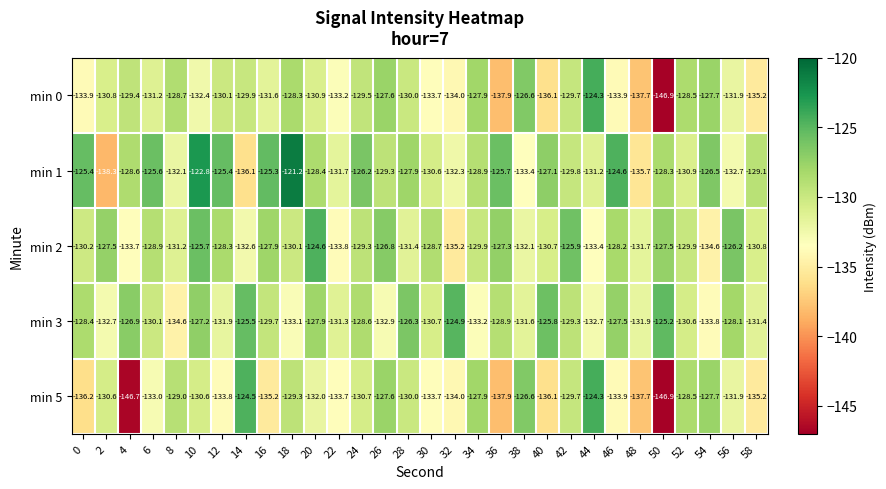

What is the difference between the second highest and second lowest values in the min 3 series?

8.6